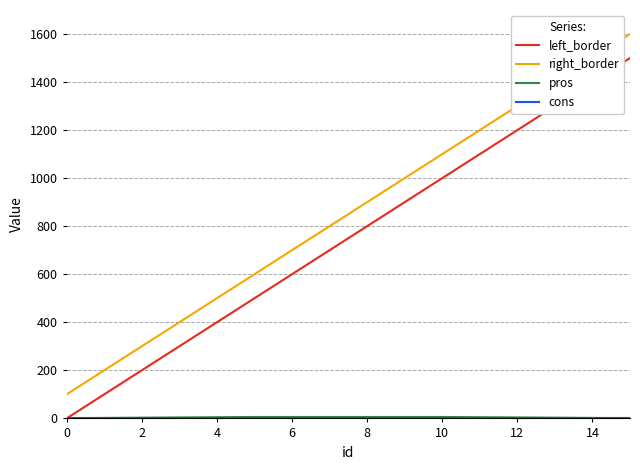

Which series has the largest total across all categories?

right_border